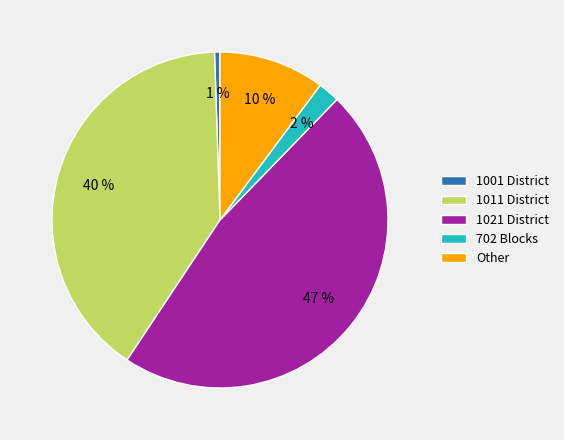

Is the sum of 1021 District and 1001 District greater than half?

No